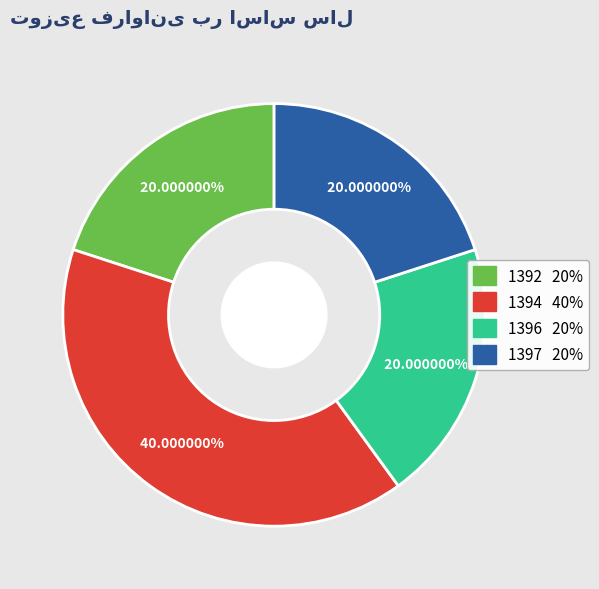

What is the ratio of the value at 1397 to the value at 1394?

0.5